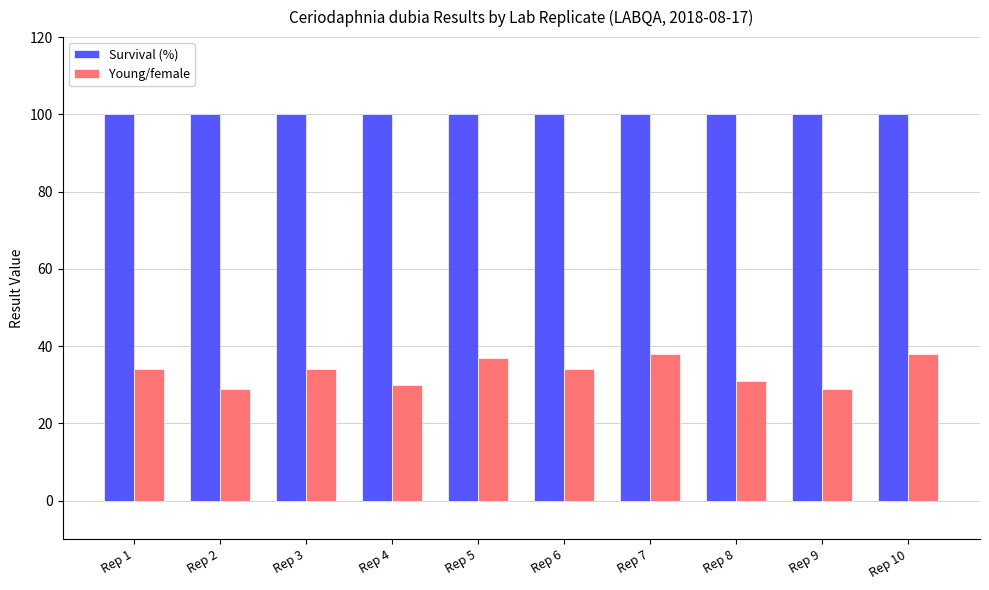

Rank the series by their average value, from lowest to highest.

Young/female, Survival (%)